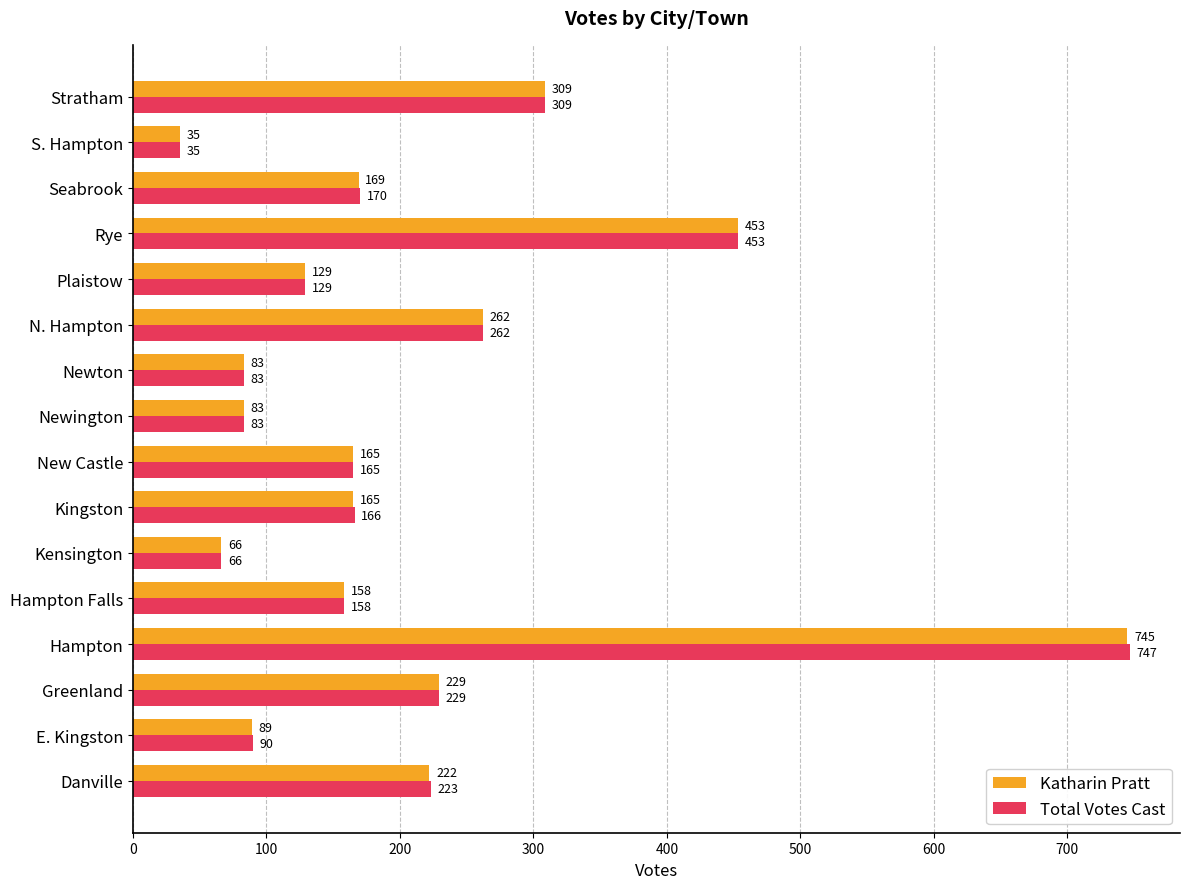

What is the greatest value displayed?

747